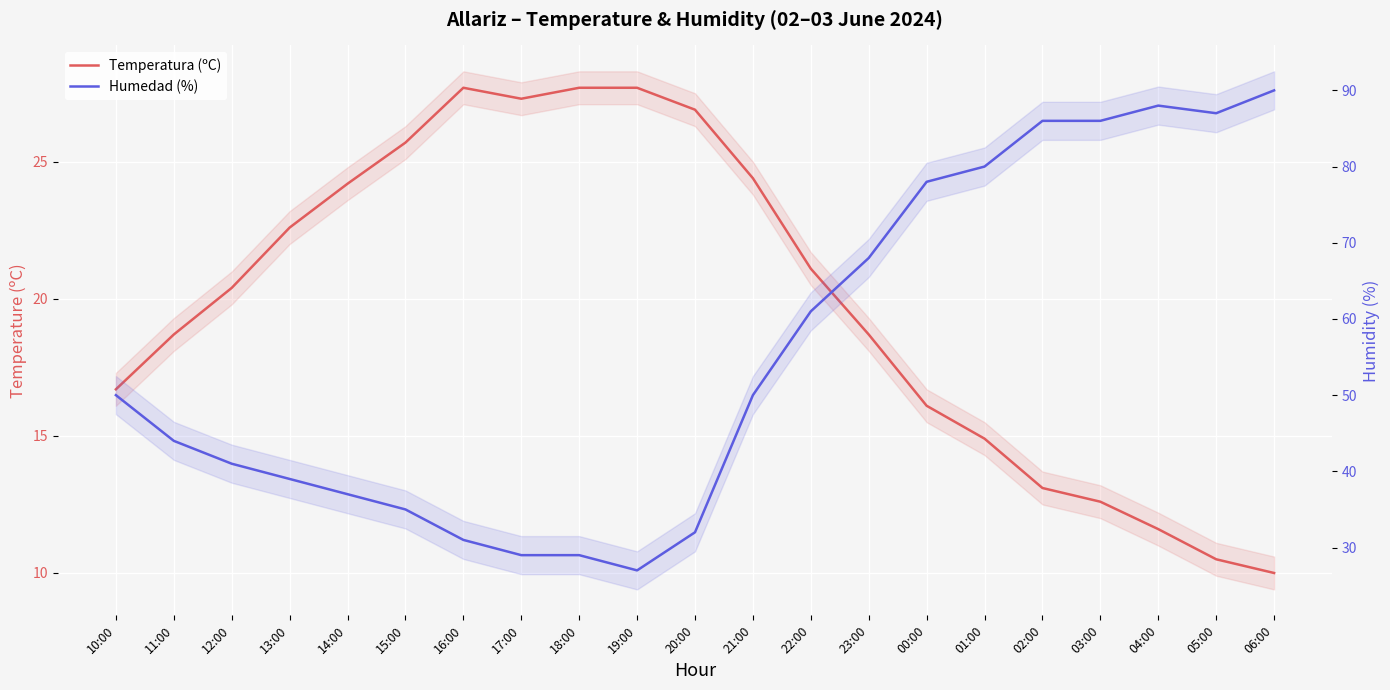

Reading left to right, transcribe all the data shown in this chart.

Temperatura (ºC): 16.7	18.7	20.4	22.6	24.2	25.7	27.7	27.3	27.7	27.7	26.9	24.4	21.1	18.7	16.1	14.9	13.1	12.6	11.6	10.5	10.0
Humedad (%): 50.0	44.0	41.0	39.0	37.0	35.0	31.0	29.0	29.0	27.0	32.0	50.0	61.0	68.0	78.0	80.0	86.0	86.0	88.0	87.0	90.0